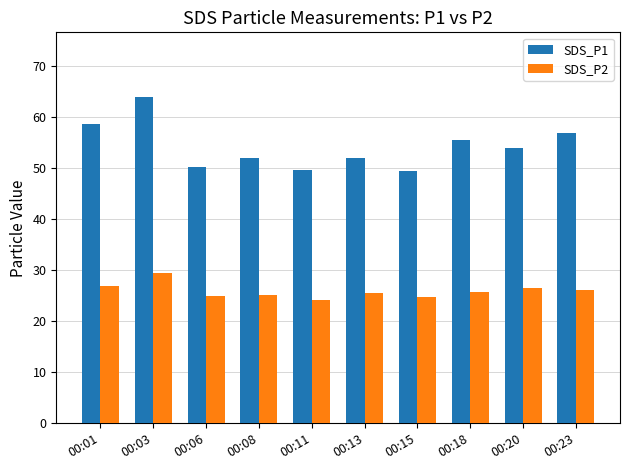

What is the minimum value for SDS_P2?

24.2